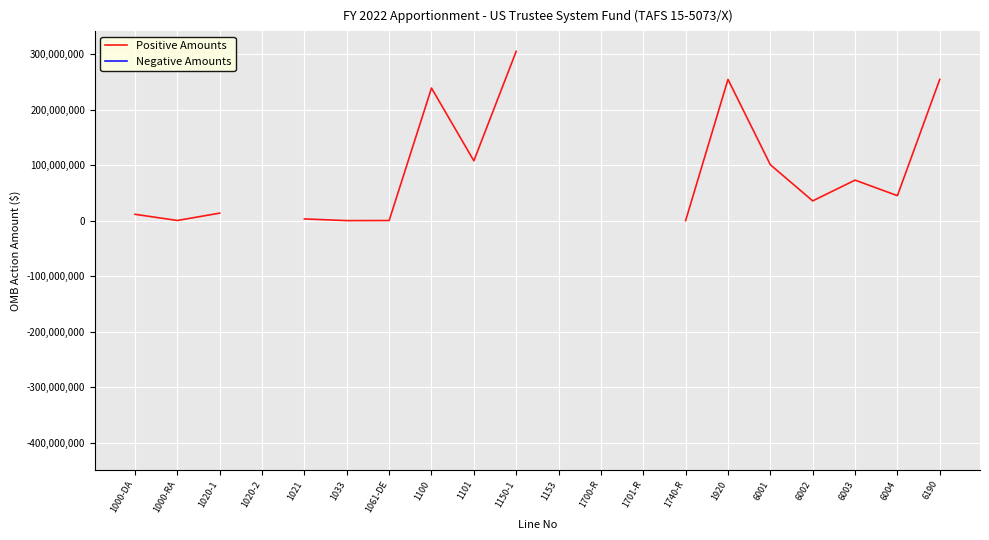

What is the value of the Positive Amounts point at the 3rd from the left?

13583061.0